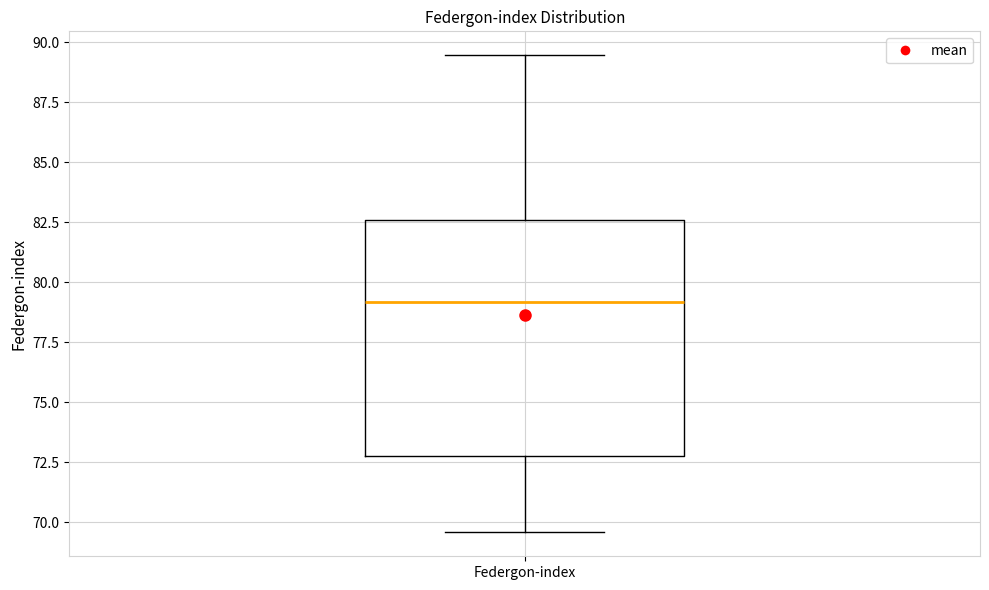

Where does the median line of the box for Federgon-index sit on the y-axis? The values are not printed on the chart, so give them approximately, as read against the axis.

79.0